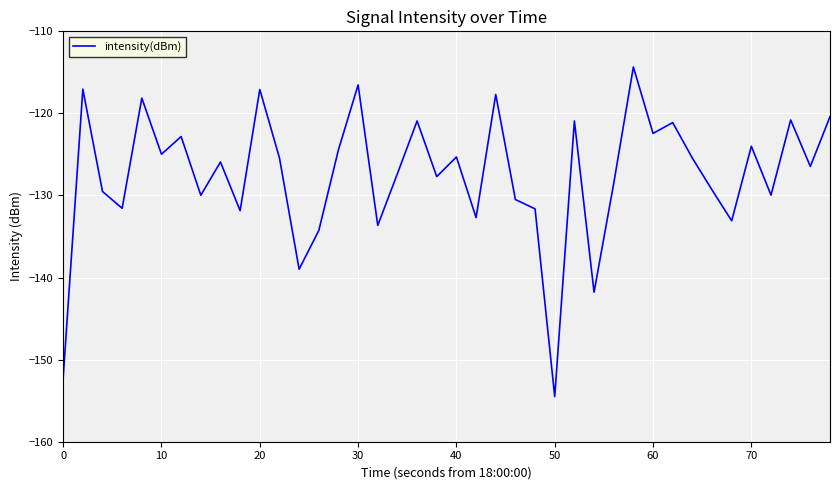

What is the greatest value displayed?

-114.3